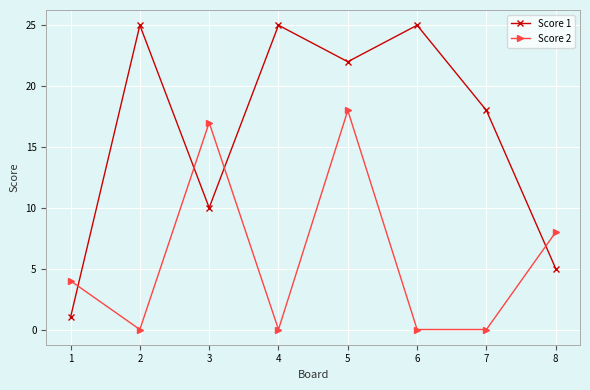

At which label is Score 1 closest to 13?

3